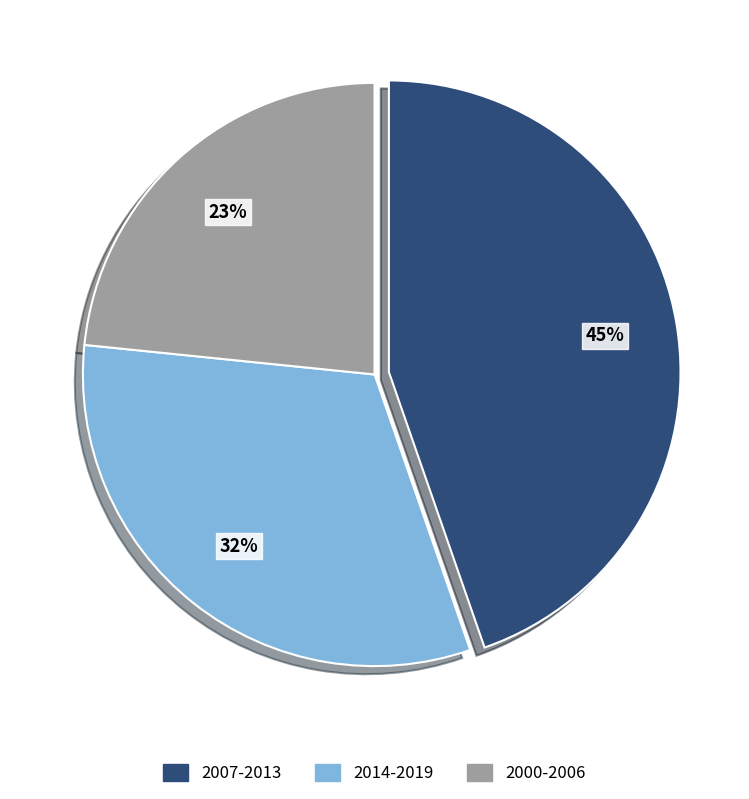

To the nearest percent, what is the average slice percentage?

33%